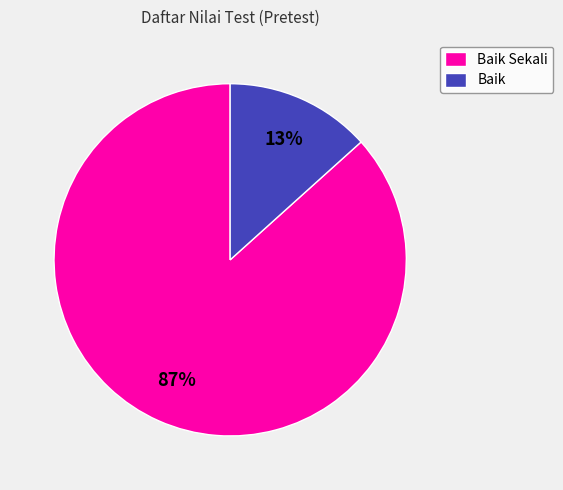

To the nearest percent, what portion does Baik Sekali represent?

87%